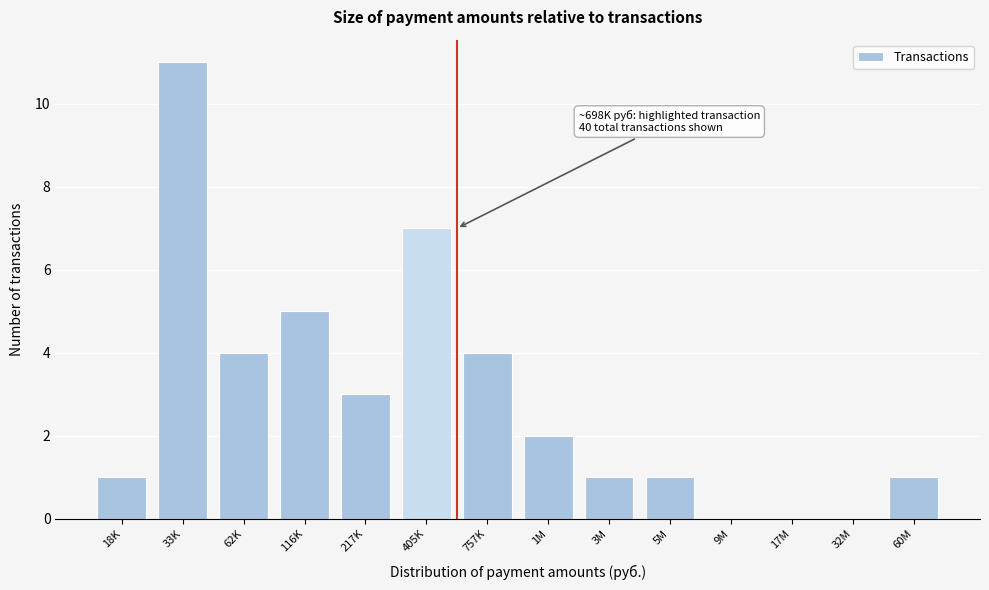

Reading left to right, list all the values displayed in this chart.

18K=1	33K=11	62K=4	116K=5	217K=3	405K=7	757K=4	1M=2	3M=1	5M=1	9M=0	17M=0	32M=0	60M=1